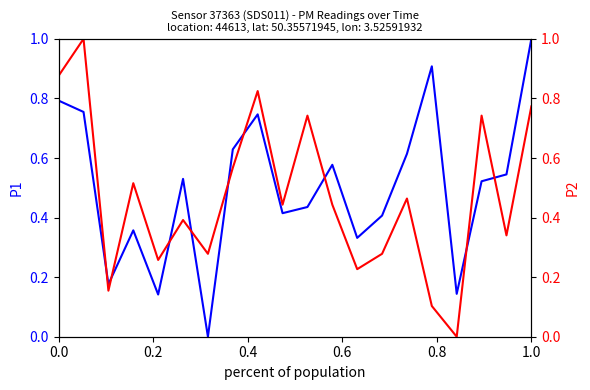

What is the spread (max minus min) of values at 0.0?

0.1